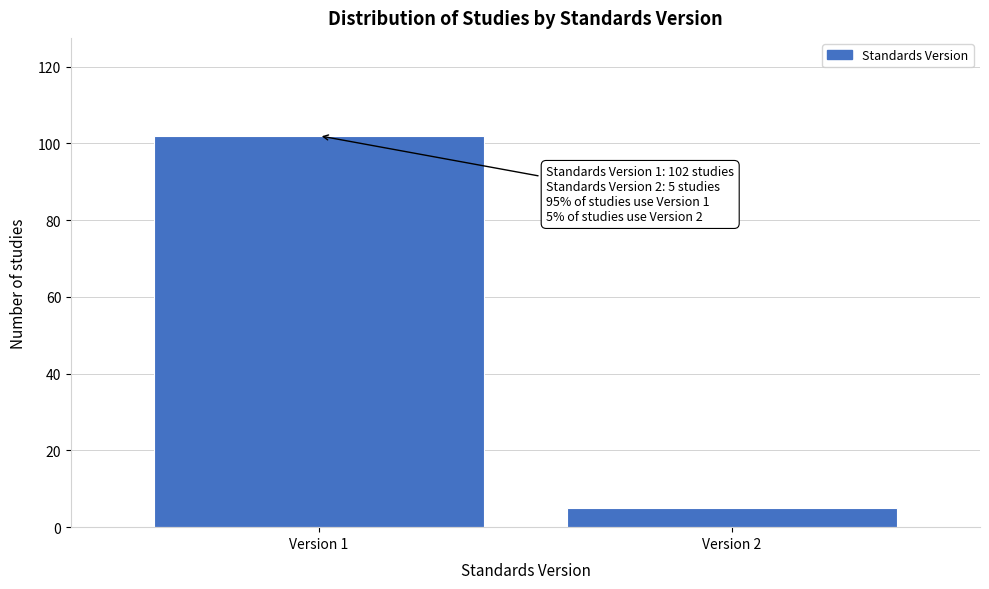

Reading left to right, list all the values displayed in this chart.

102	5